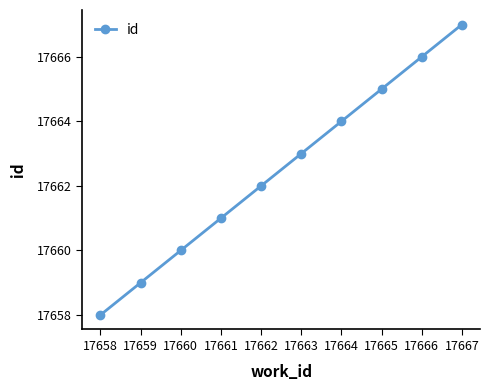

Rank the categories by value from highest to lowest.

17667, 17666, 17665, 17664, 17663, 17662, 17661, 17660, 17659, 17658